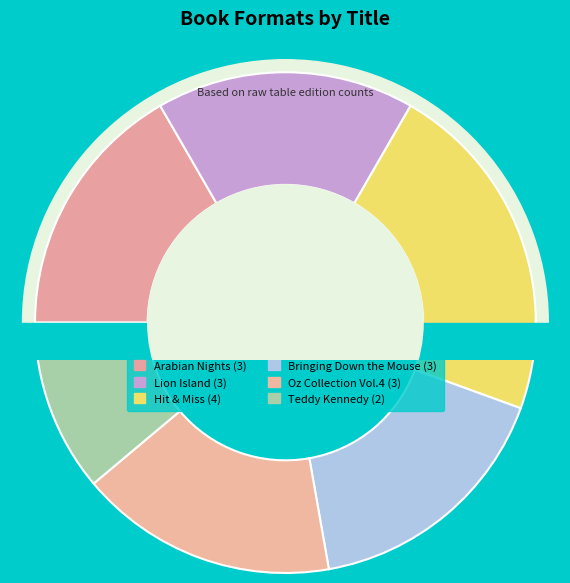

How many segments does this pie chart have?

6